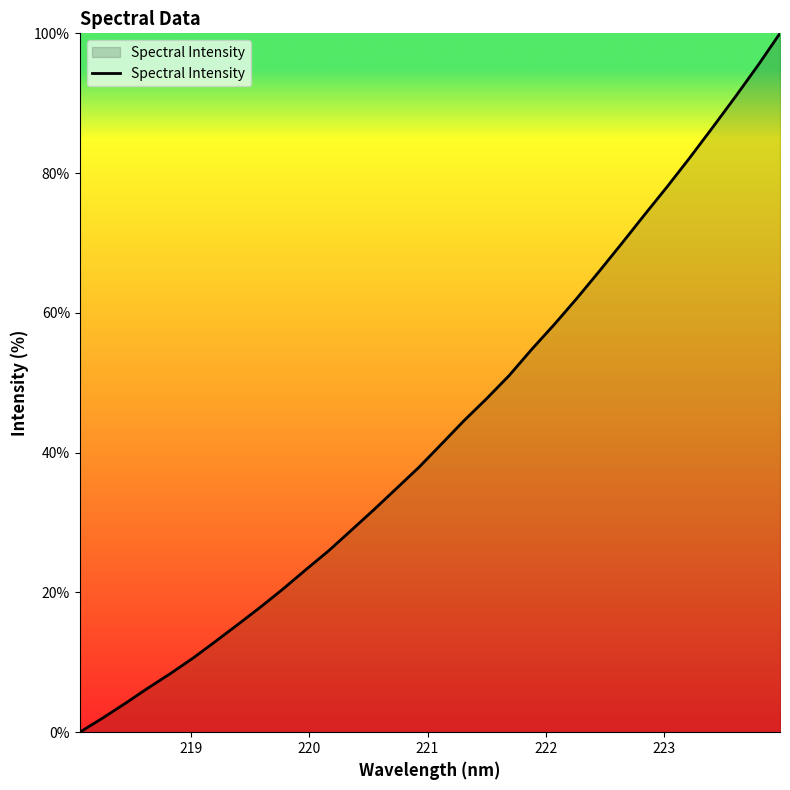

What is the greatest value displayed?

100.0